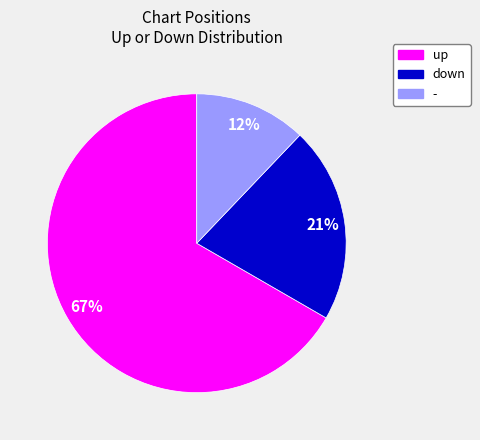

How many segments does this pie chart have?

3